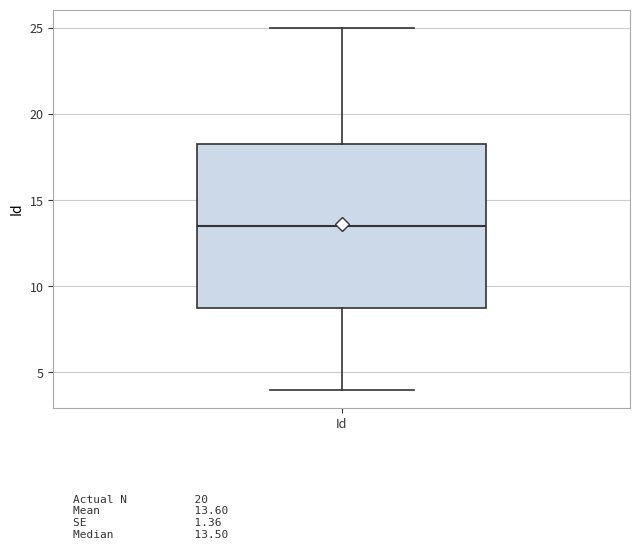

Where is the upper edge of the box for Id on the y-axis? The values are not printed on the chart, so give them approximately, as read against the axis.

18.5